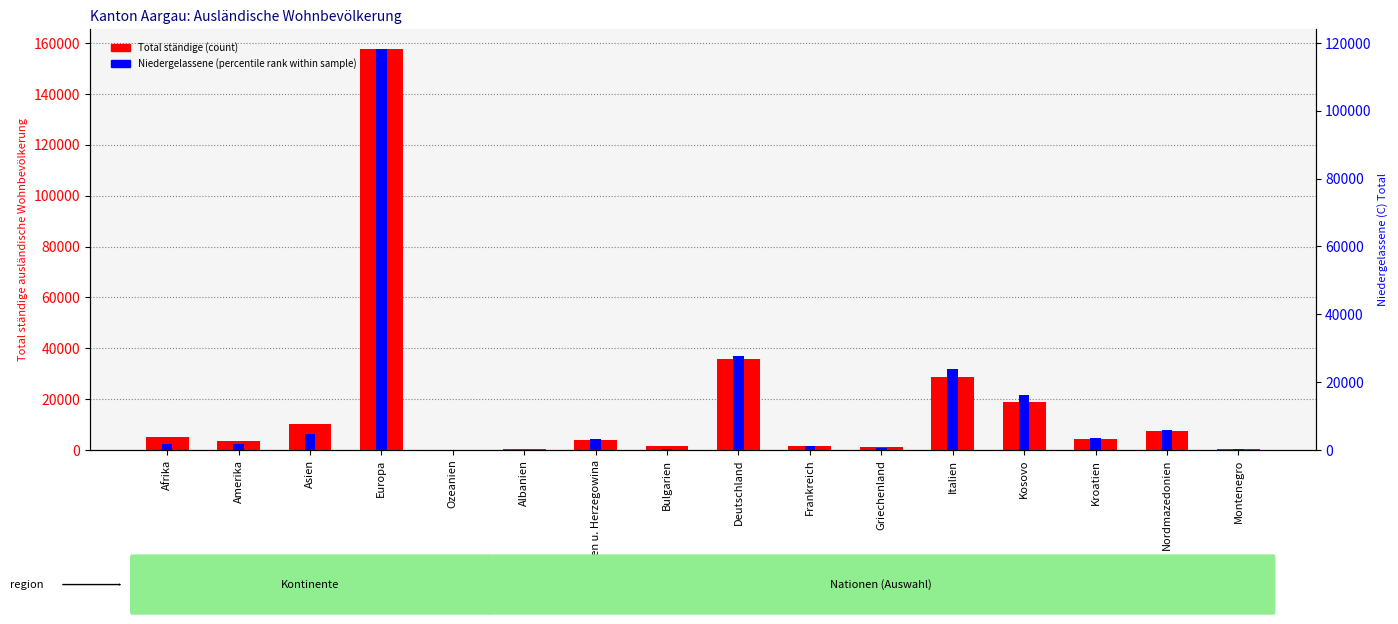

What is the sum of all Niedergelassene (percentile rank) values?

208721